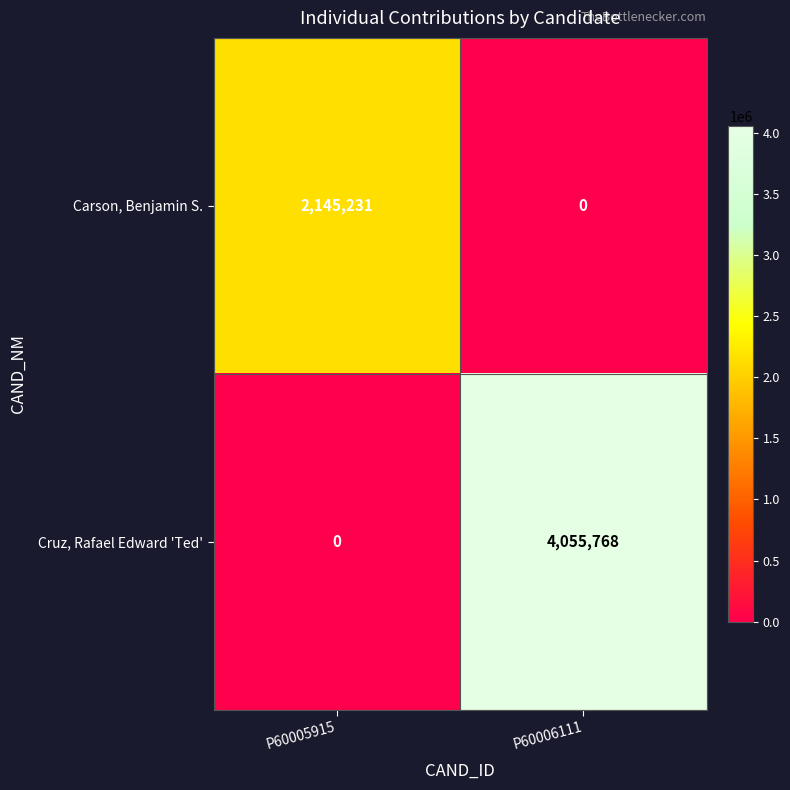

Which series has the largest range (max minus min)?

Cruz, Rafael Edward 'Ted'